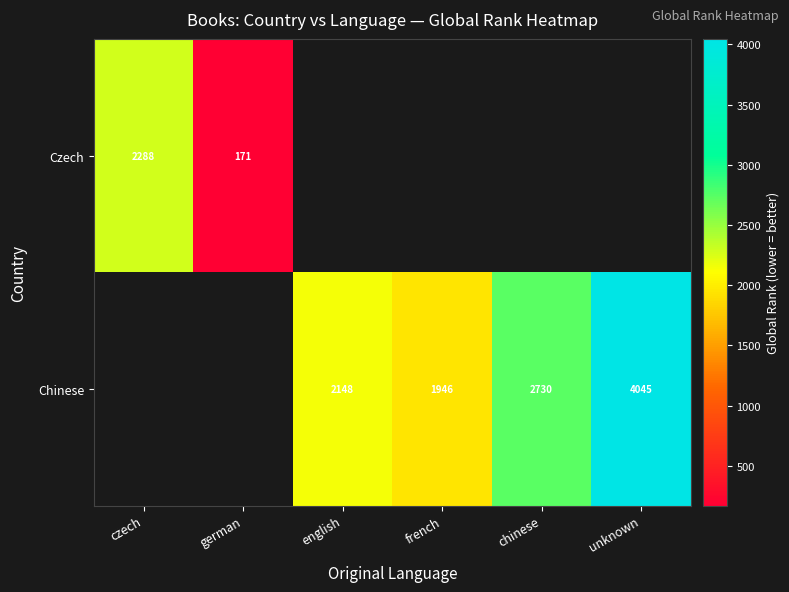

What is the smallest value displayed?

171.0